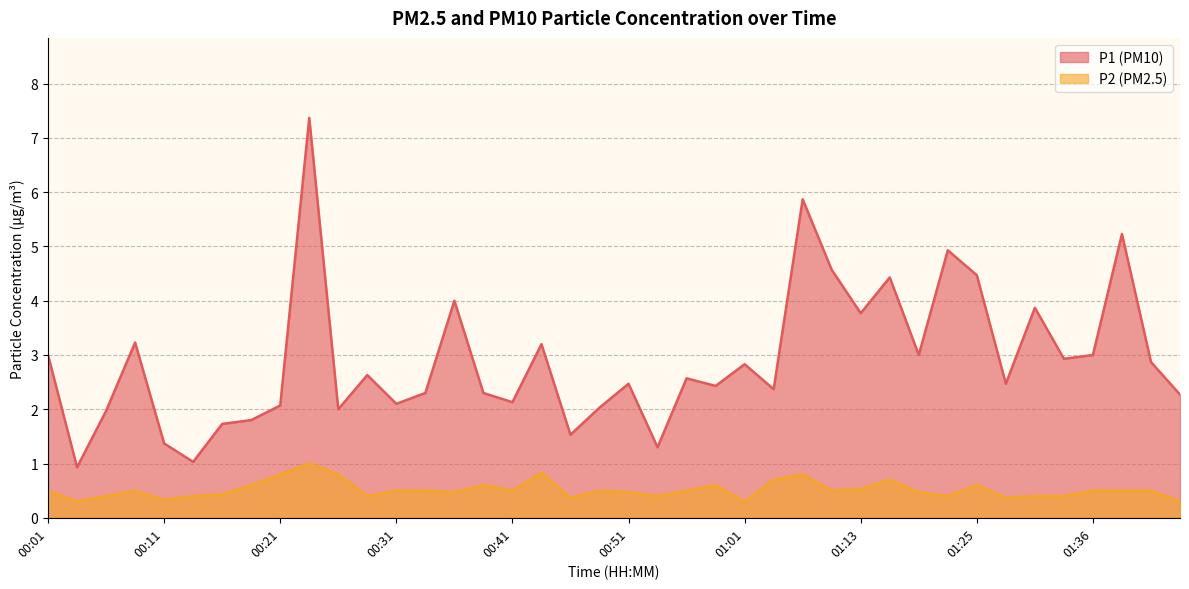

Rank the series by their average value, from lowest to highest.

P2 (PM2.5), P1 (PM10)